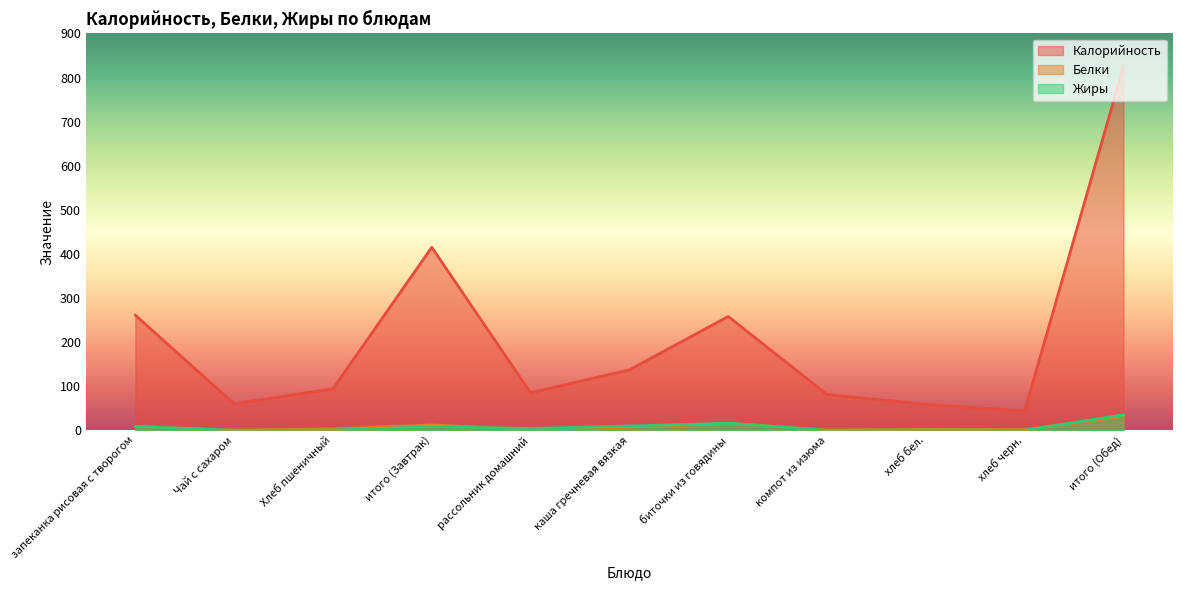

True or false: Белки and Жиры intersect in this chart.

True